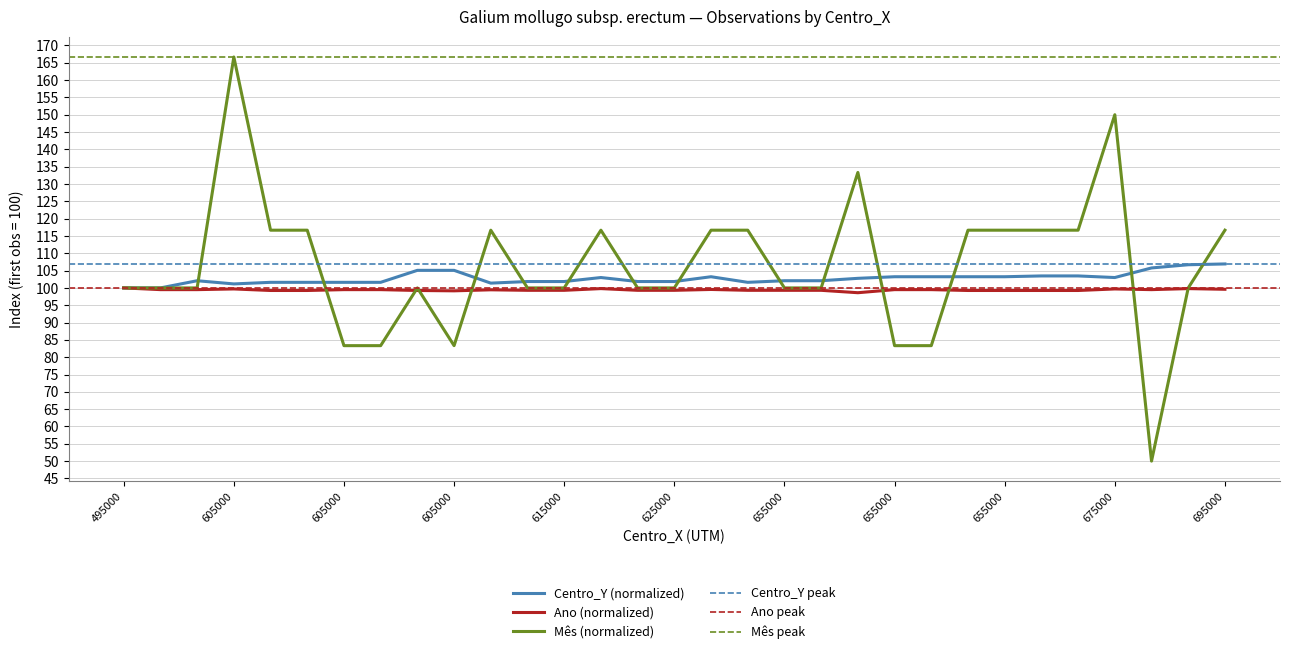

Rank the series at 655000 from lowest to highest value.

Ano, Mês, Centro_Y